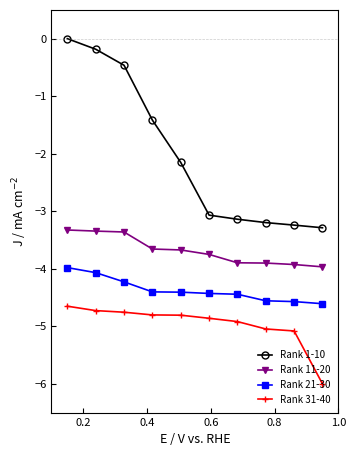

Does the chart have visible grid lines?

No